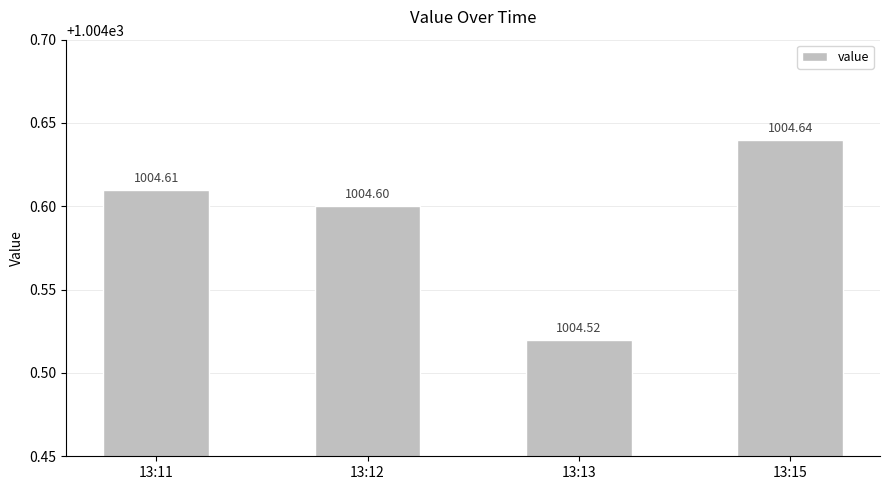

What is the value of the 1st bar from the left?

1004.6